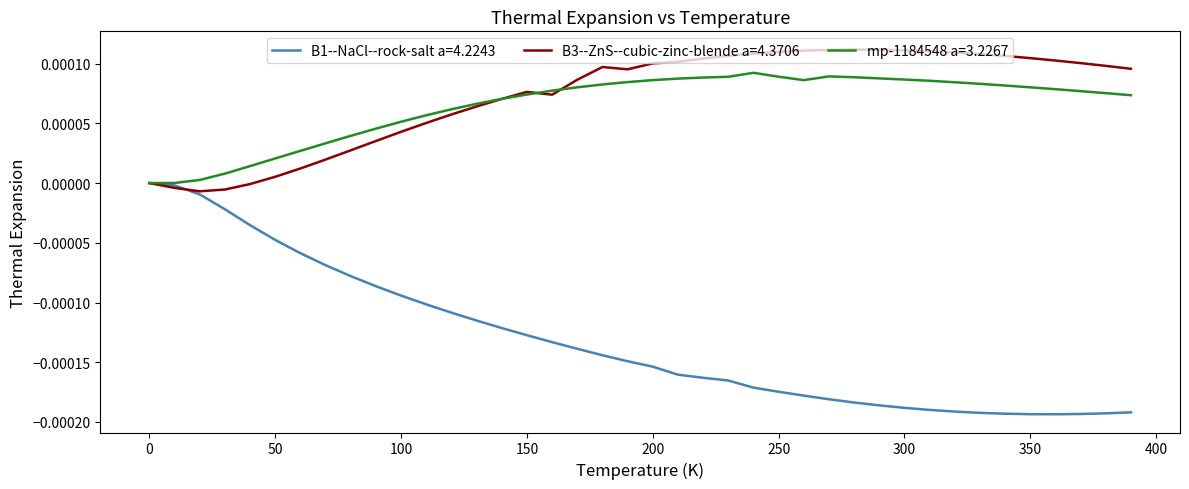

Rank the series by their maximum value, from highest to lowest.

B3--ZnS--cubic-zinc-blende a=4.3706, mp-1184548 a=3.2267, B1--NaCl--rock-salt a=4.2243